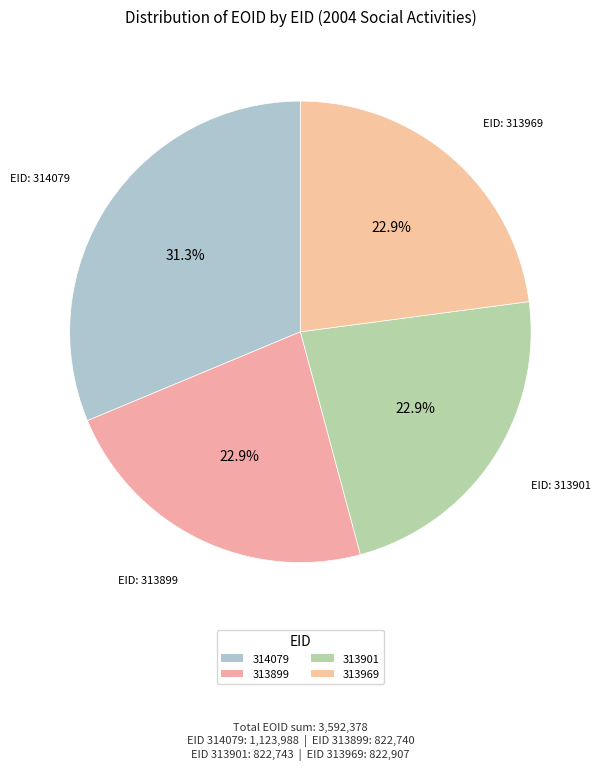

How many segments does this pie chart have?

4